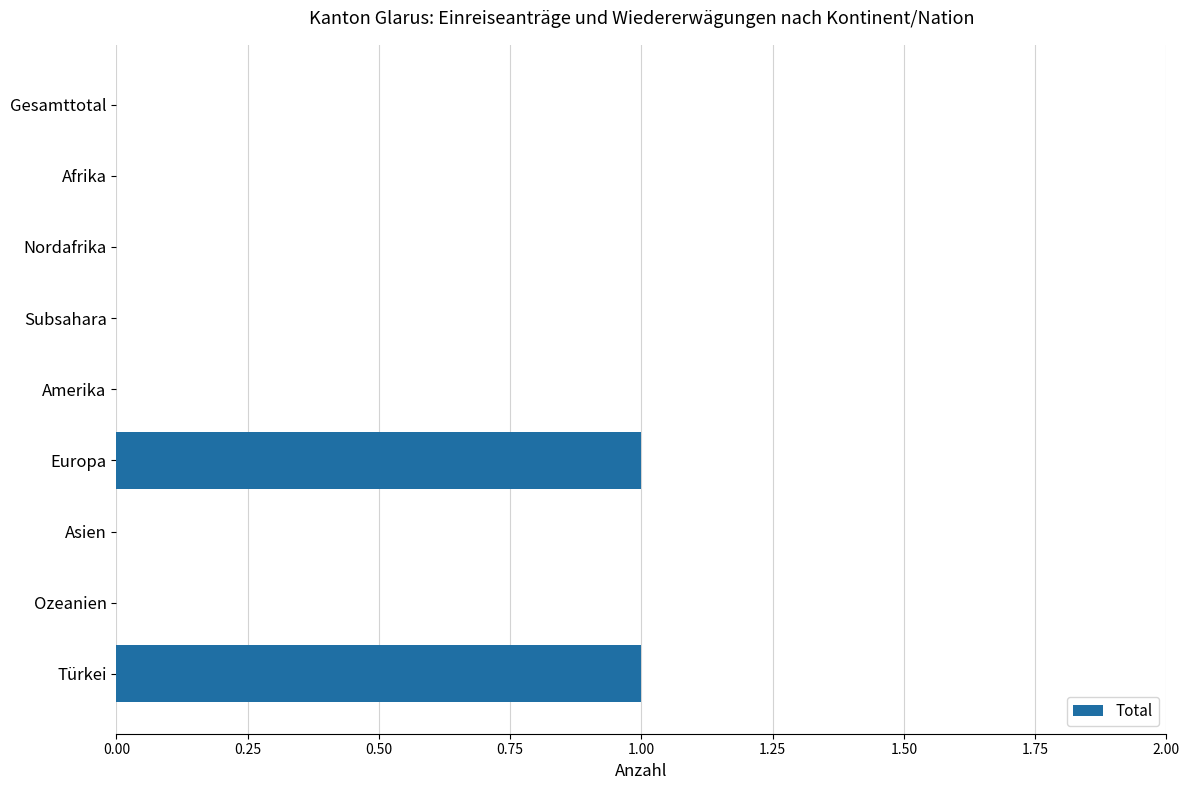

True or false: the data shows 0 at Nordafrika.

True